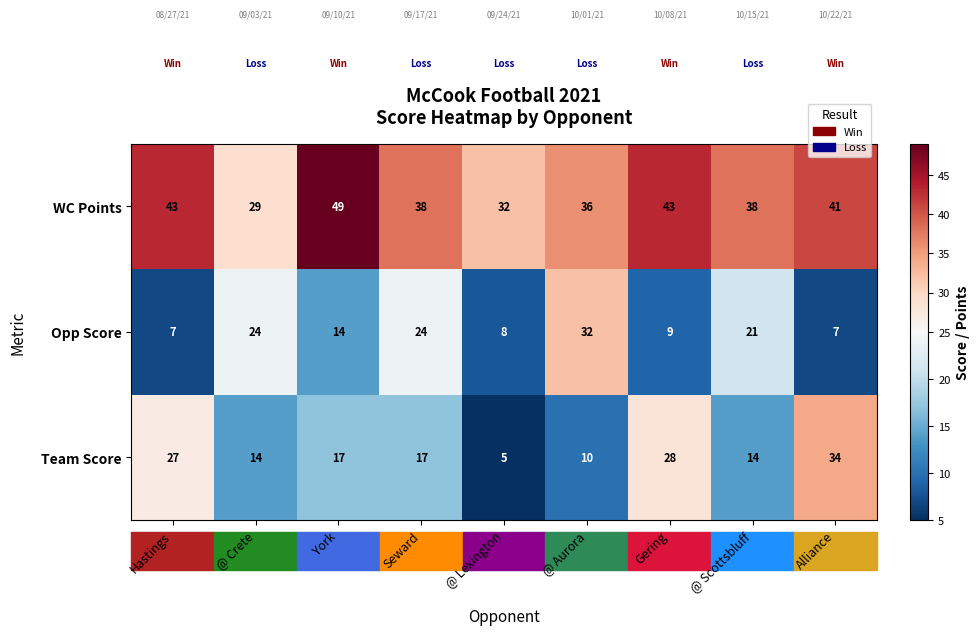

At how many categories does at least one series exceed 39?

4